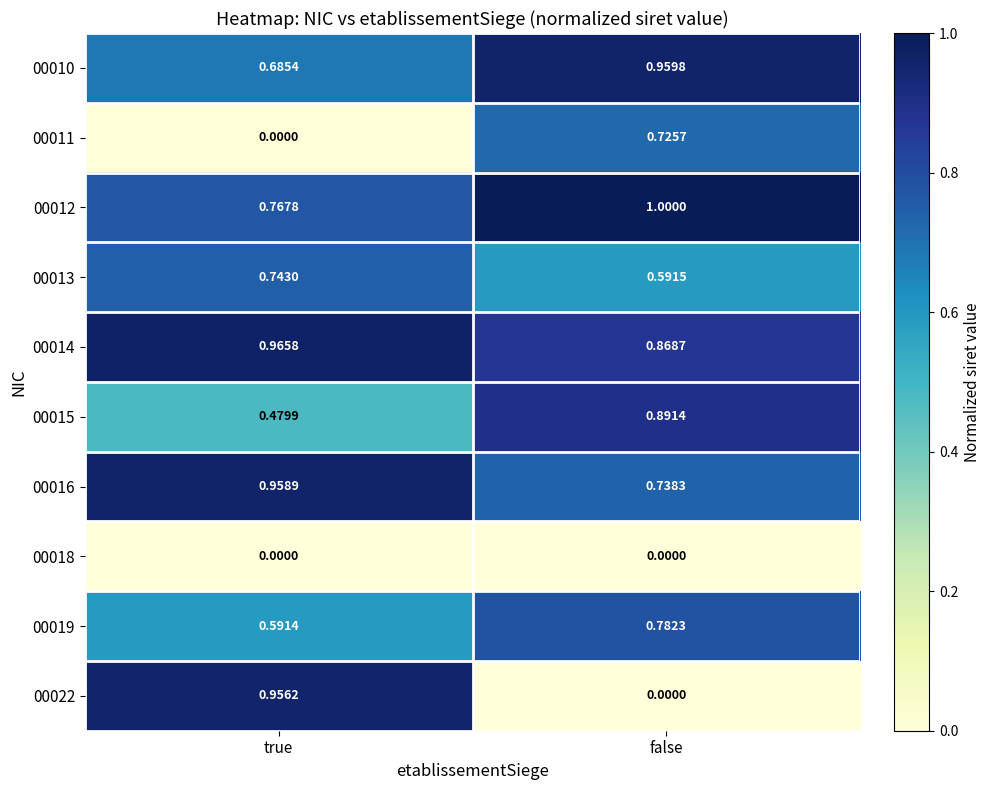

What is the total value across all series at true?

6.1